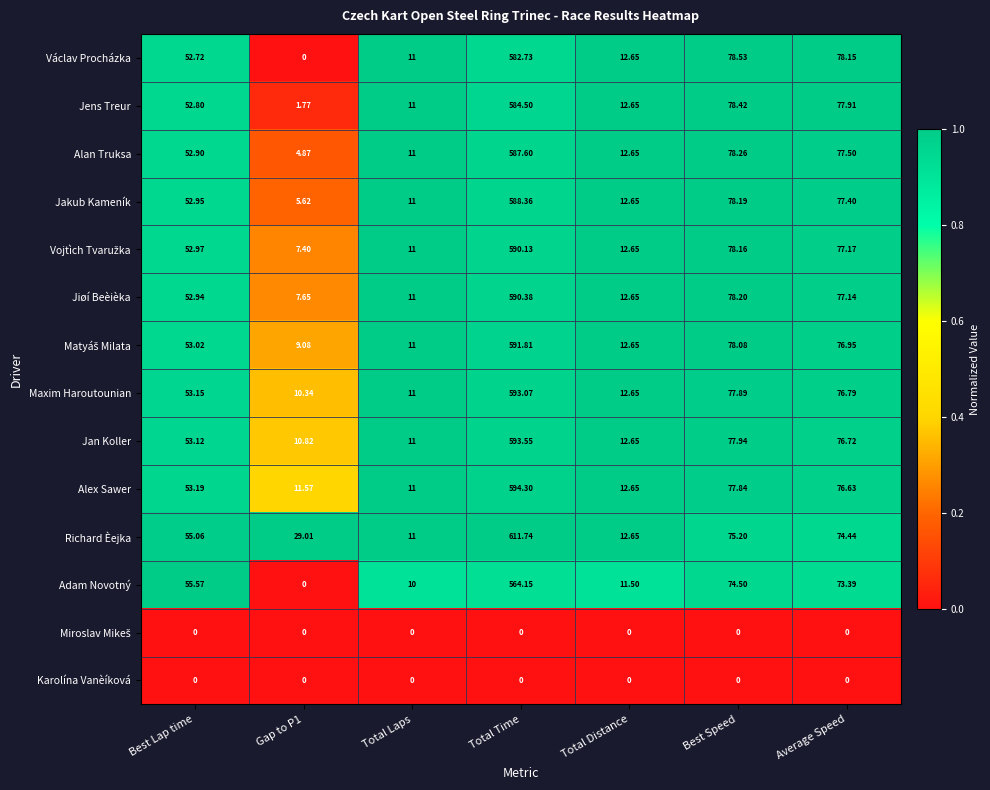

At which label does Adam Novotný reach its peak?

Total Time